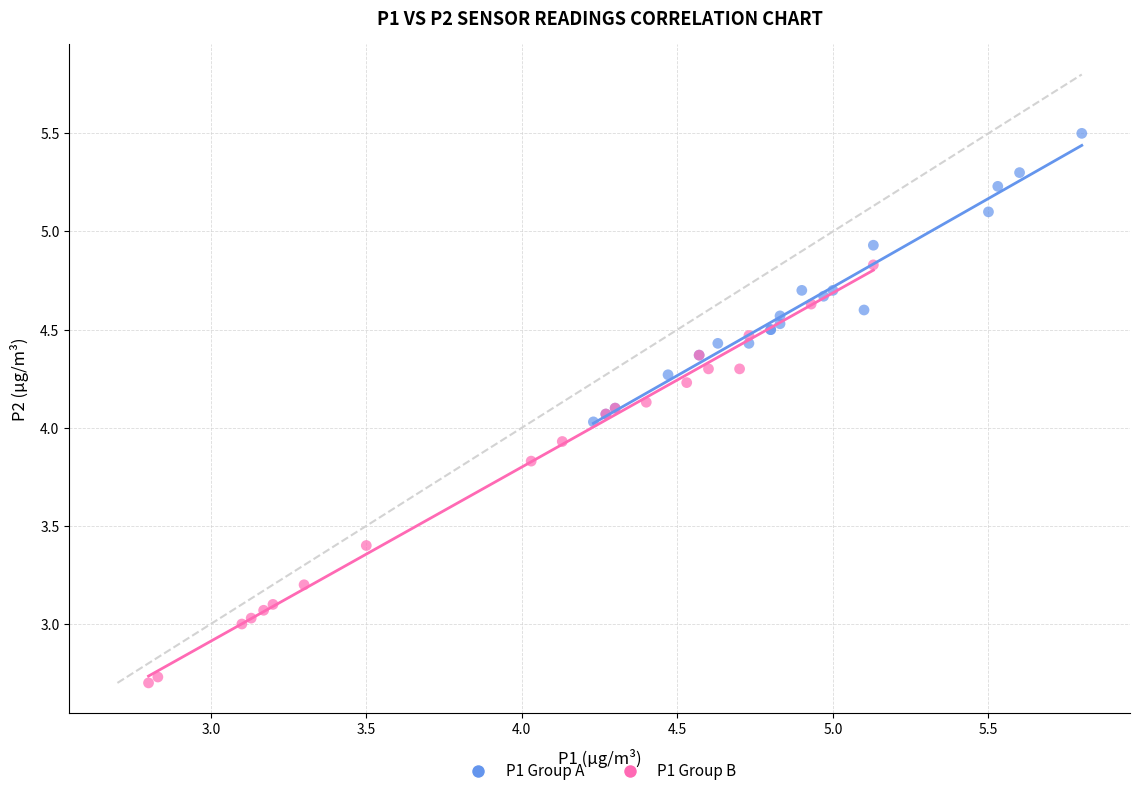

Which series contains the highest Y value?

P1 Group A